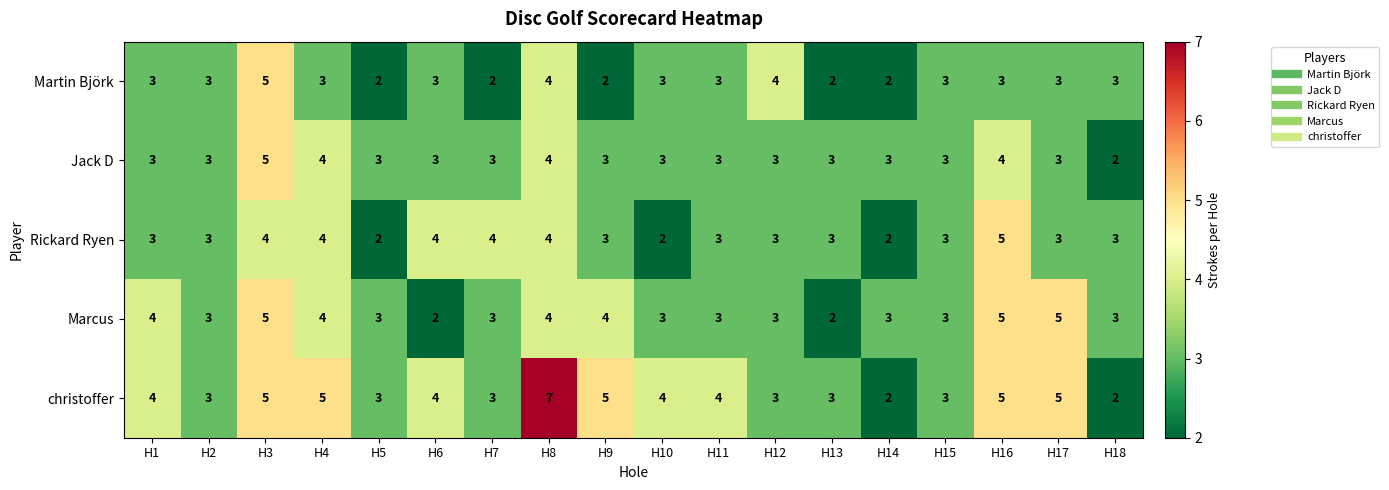

What is the total value across all series at H7?

15